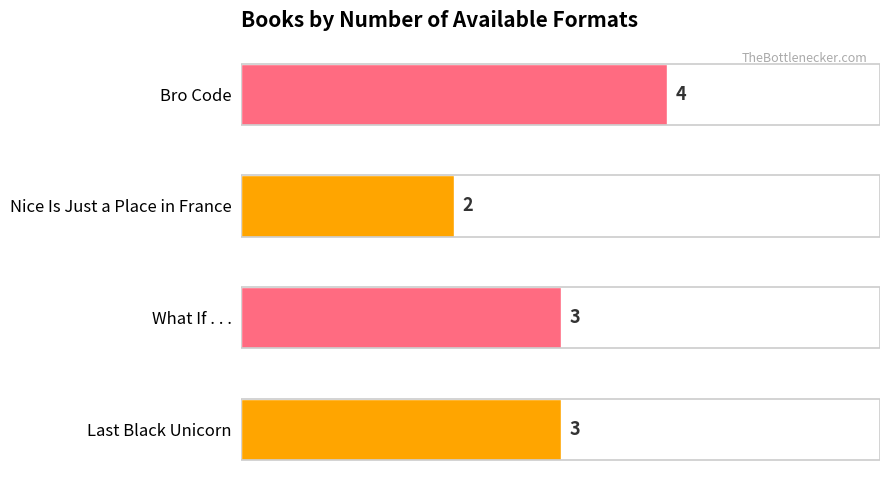

Reading top to bottom, extract all data points from this chart.

Bro Code=4	Nice Is Just a Place in France=2	What If . . .=3	Last Black Unicorn=3